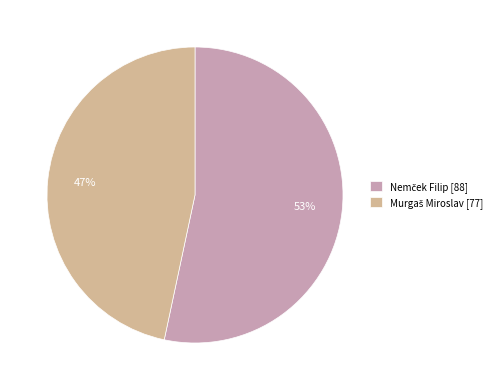

Is there any slice that represents more than half of the pie?

Yes